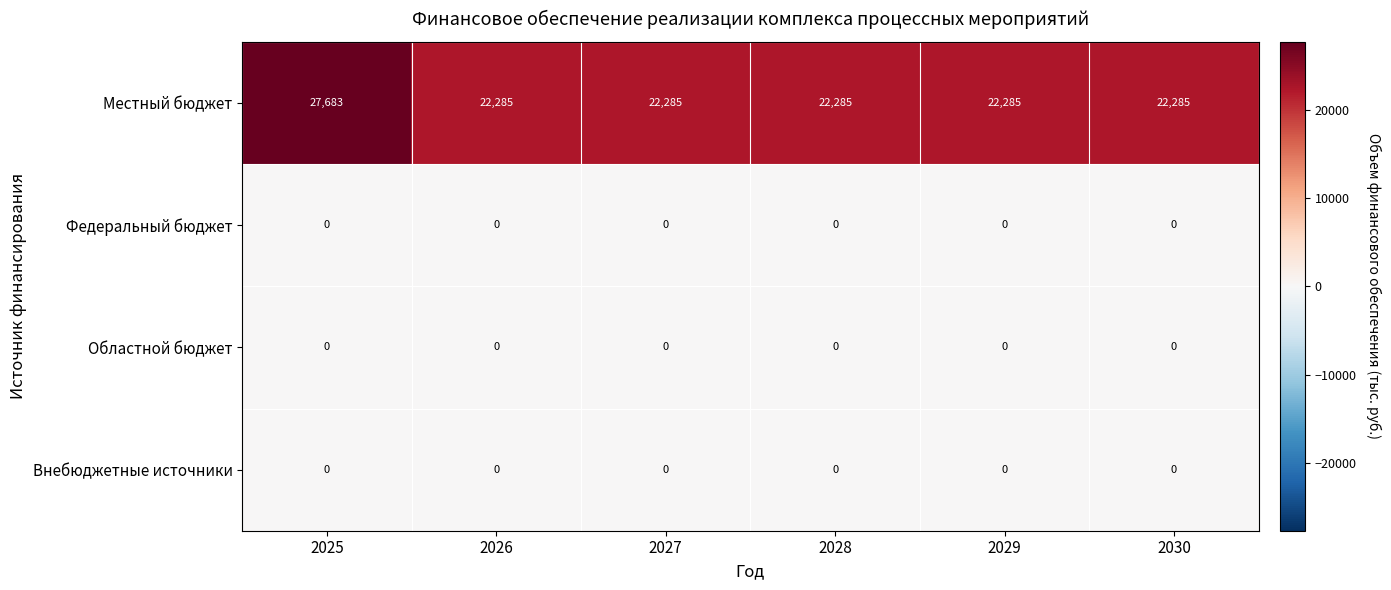

What is the total value across all series at 2029?

22285